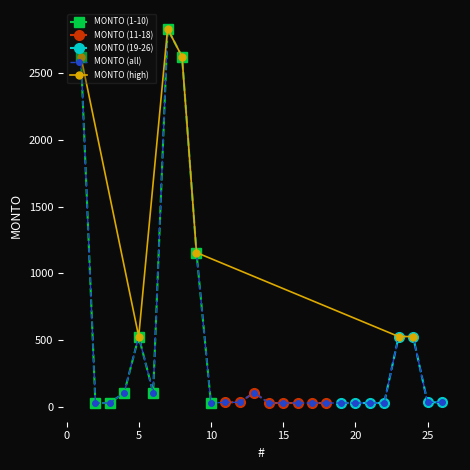

What is the smallest value displayed?

26.2